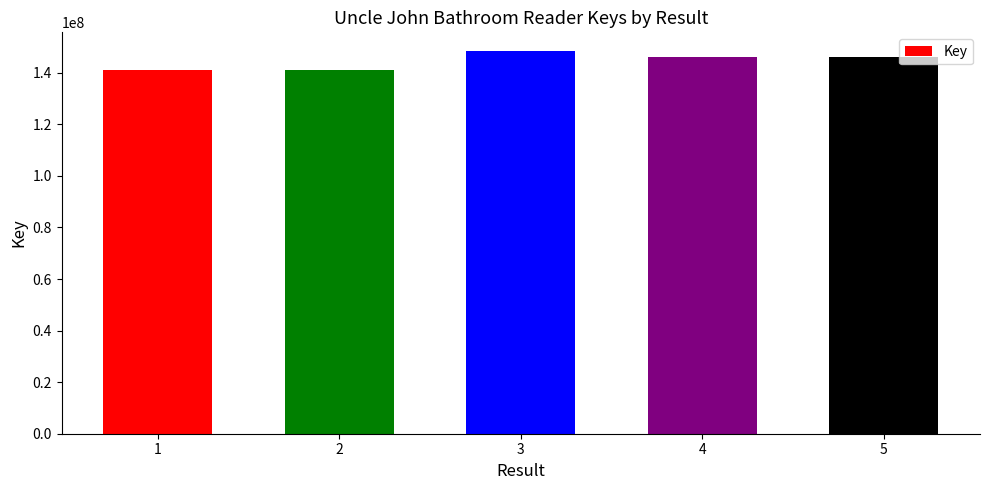

Read the value at 1, to the nearest 10.

141014570